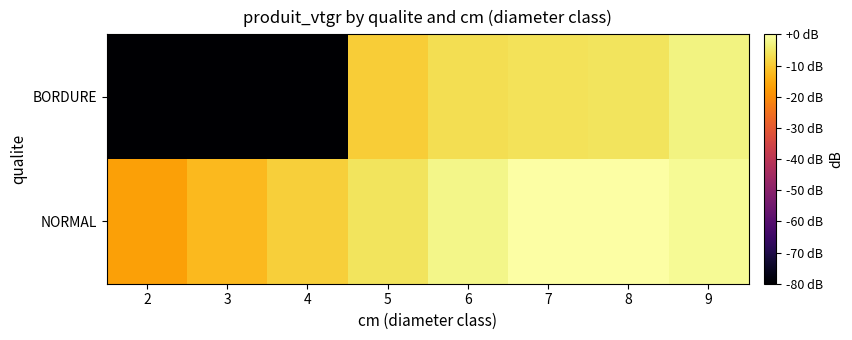

At 5, list the series in order from largest to smallest.

NORMAL, BORDURE